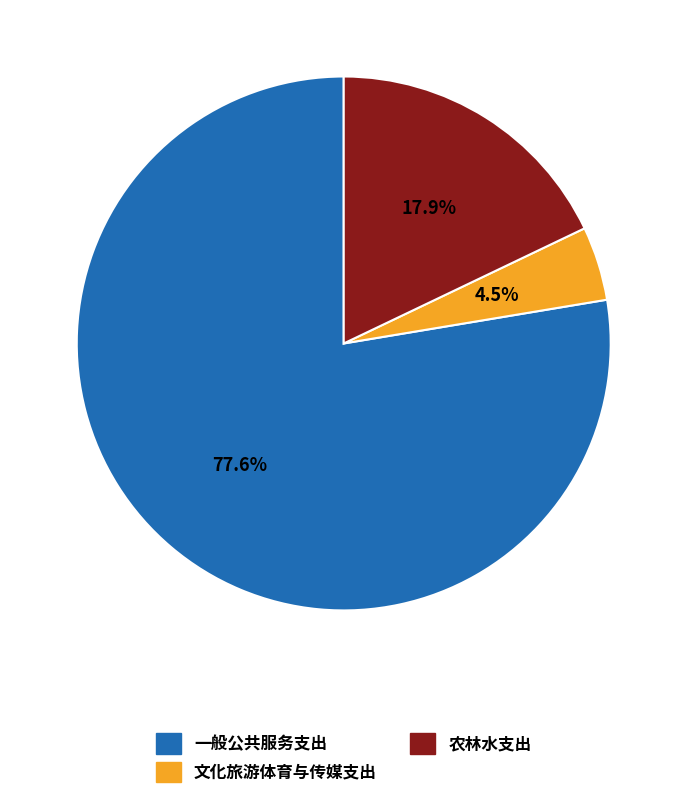

To the nearest percent, what is the difference between the 一般公共服务支出 and 农林水支出 slice percentages?

60%